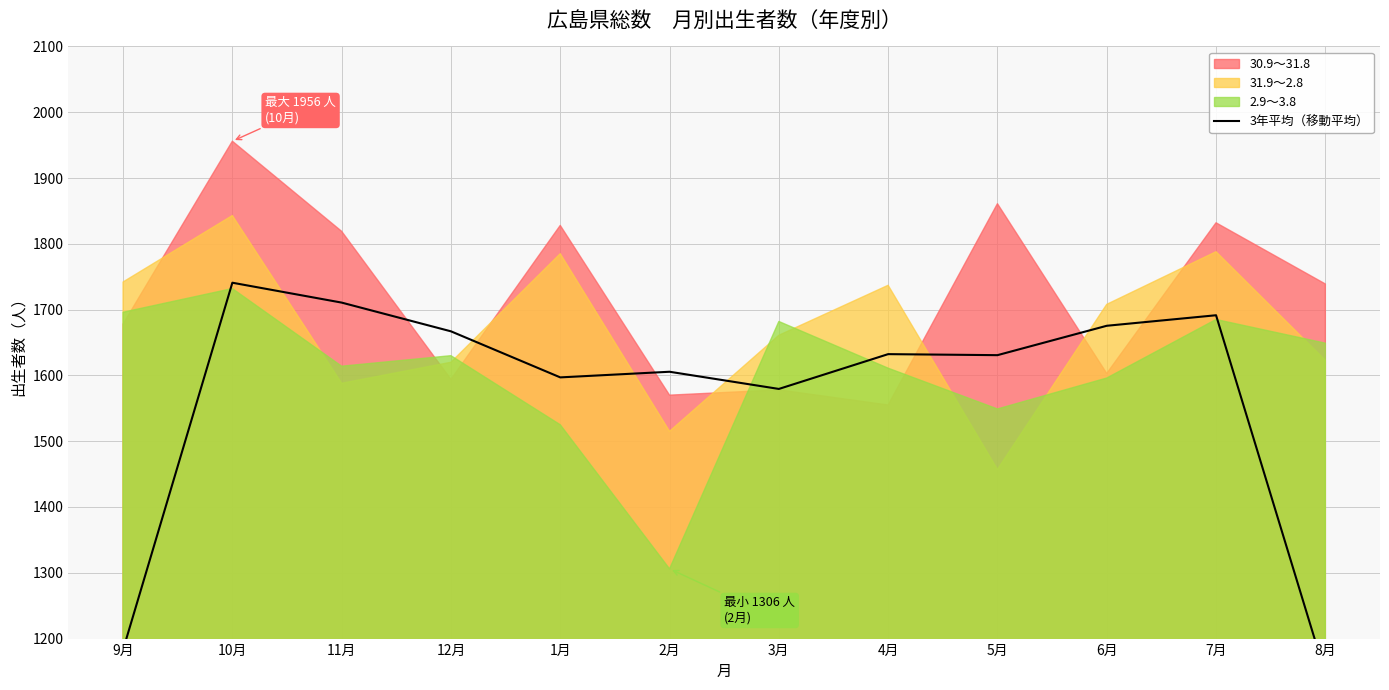

What is the value of the 10th point from the left?

1675.4